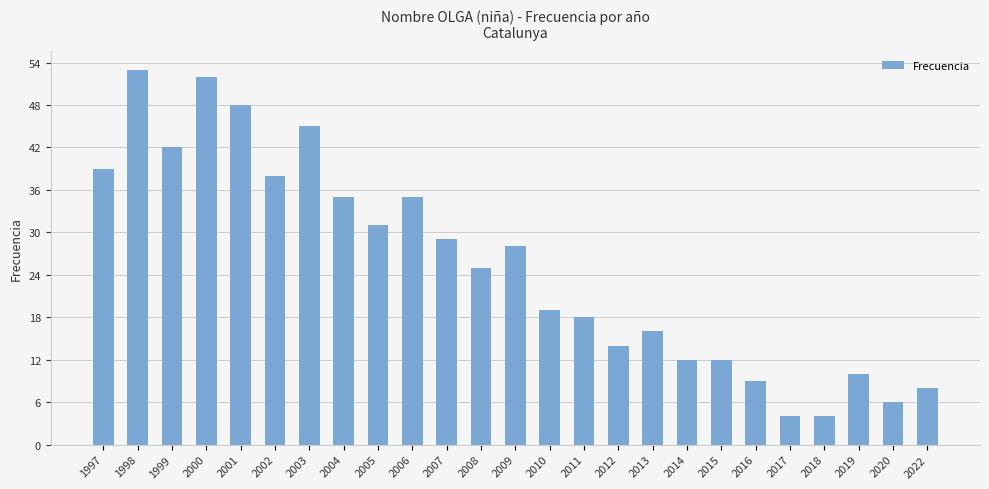

Where is the data nearest to the value 28?

2009